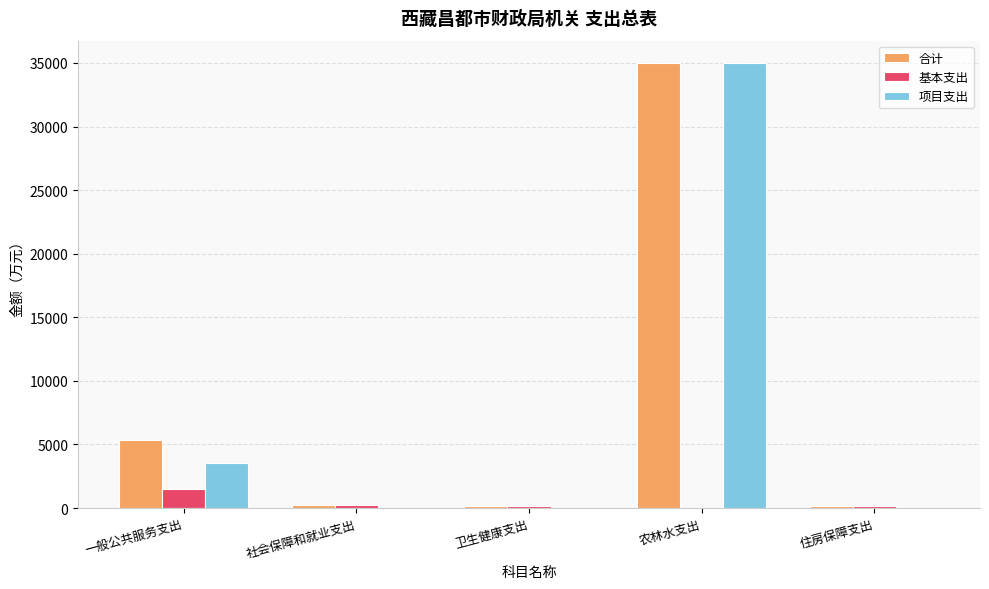

Count the number of categories in the chart.

5